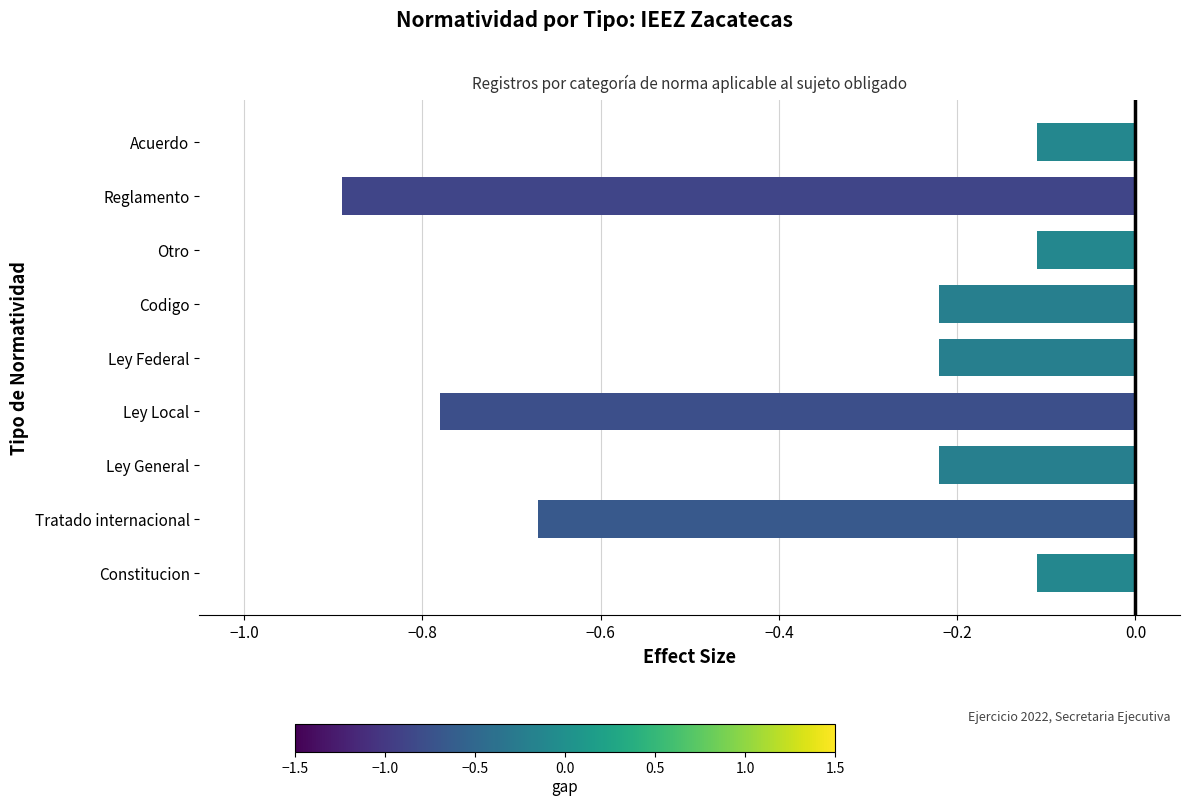

What is the difference between the second highest and second lowest values?

0.7